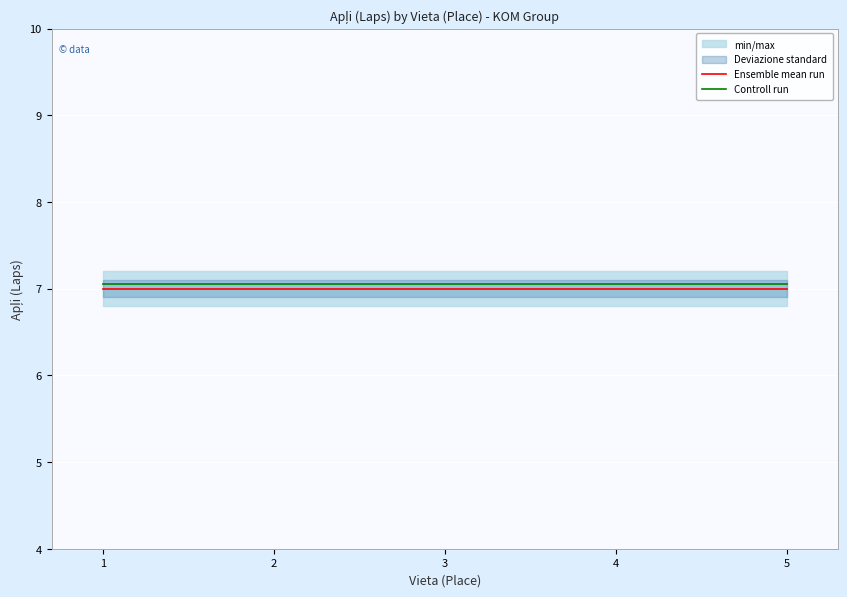

The Ensemble mean run series shows 7.0 at 4. True or false?

True